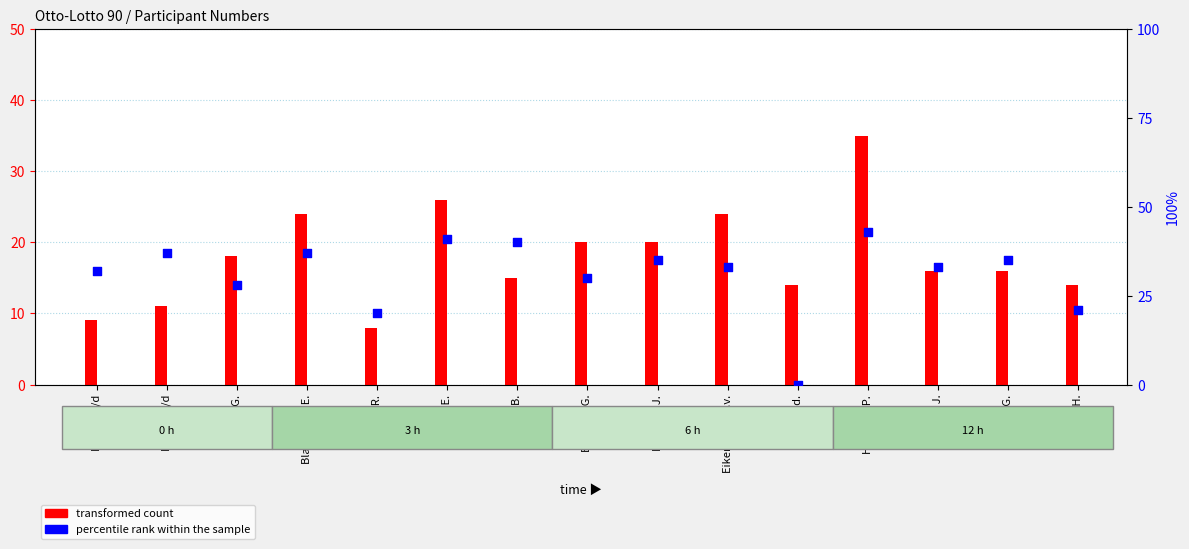

Which series contains the lowest Y value?

percentile rank within the sample